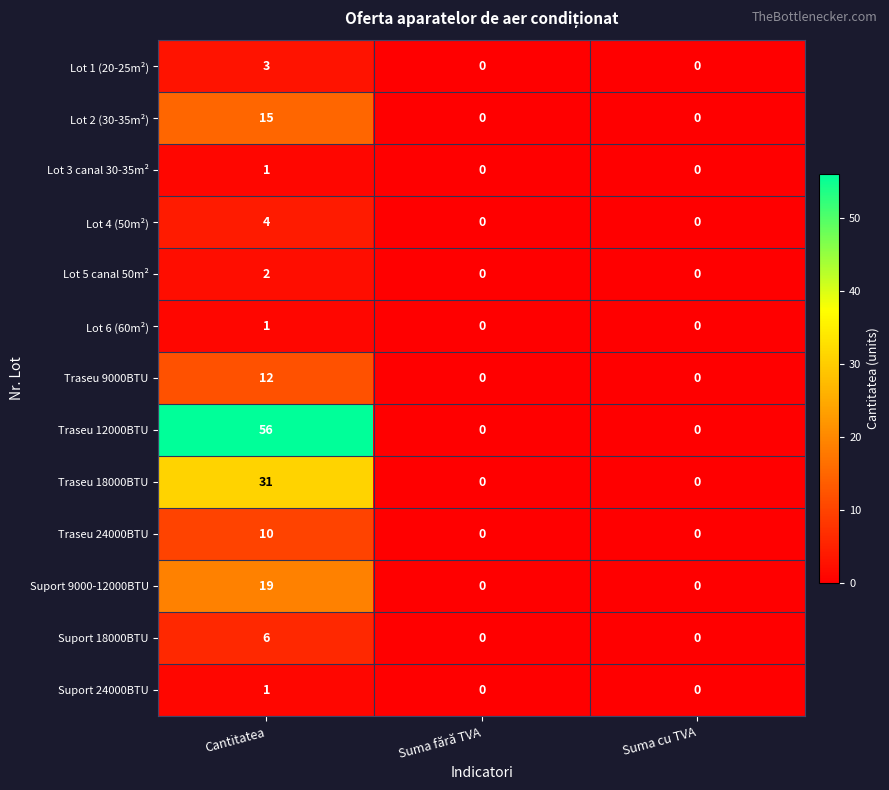

Which series has the largest total across all categories?

Traseu 12000BTU